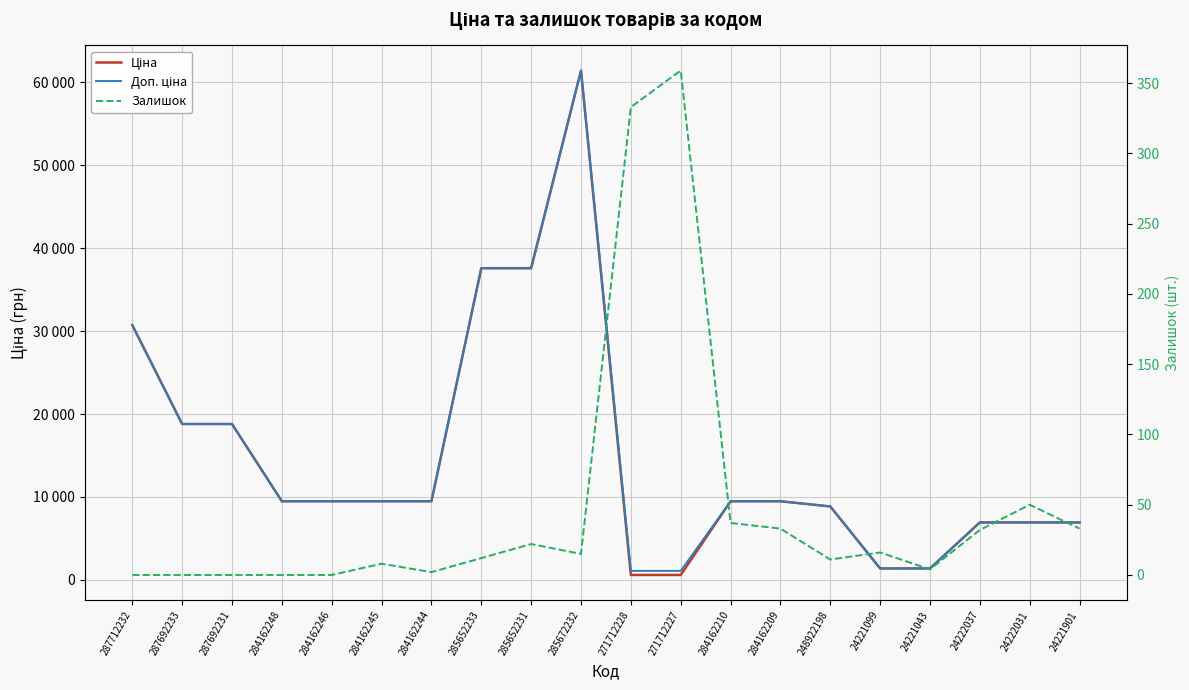

Which label corresponds to the smallest value in the chart?

287712232